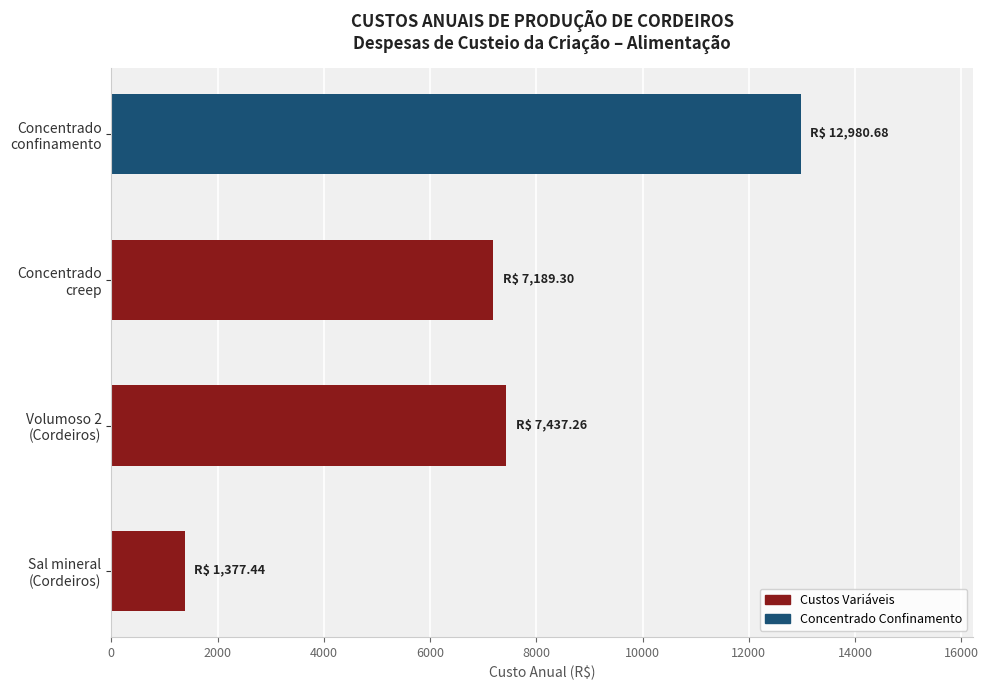

What is the maximum value shown in the chart?

12980.7